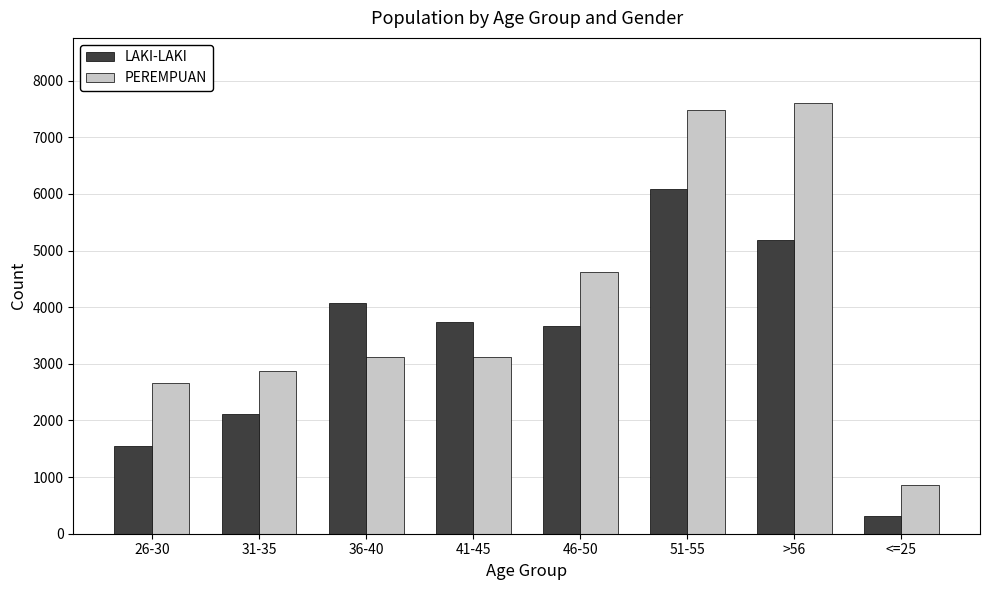

True or false: LAKI-LAKI has a value of 970 at 26-30.

False